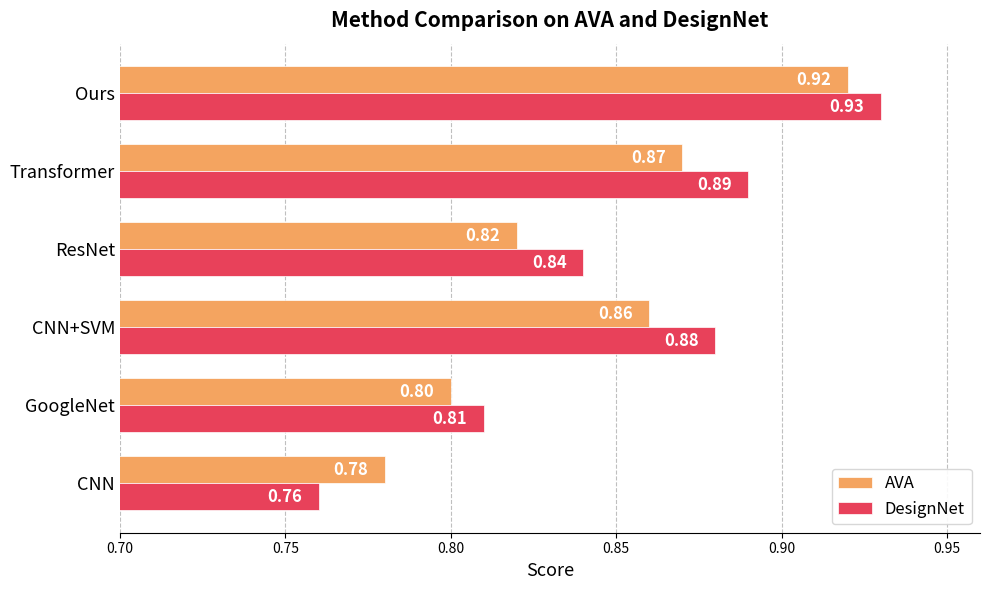

Rank the series at Transformer from highest to lowest value.

DesignNet, AVA